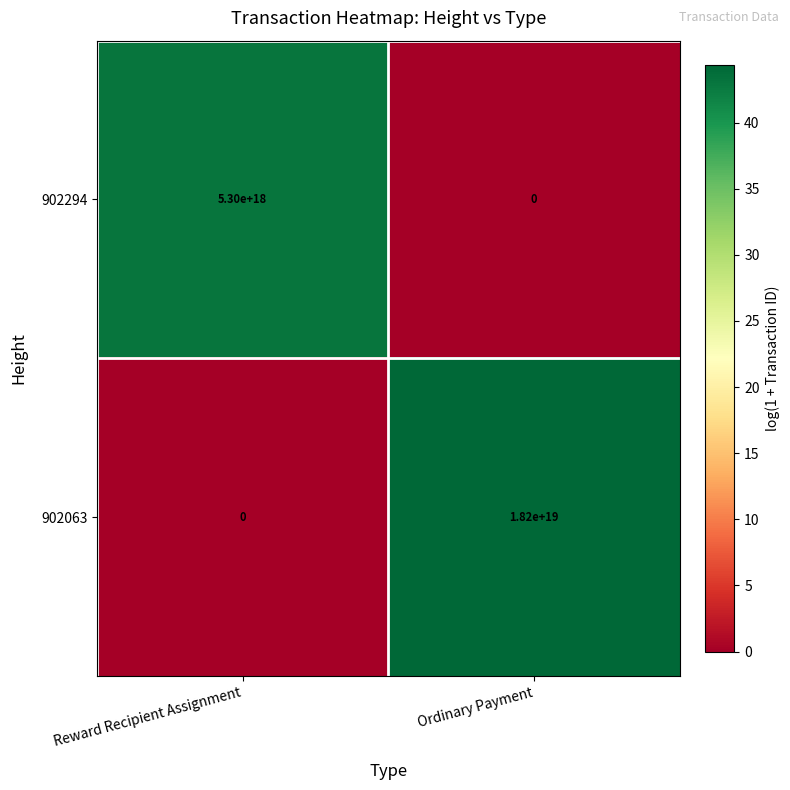

Which series has the largest total across all categories?

902063